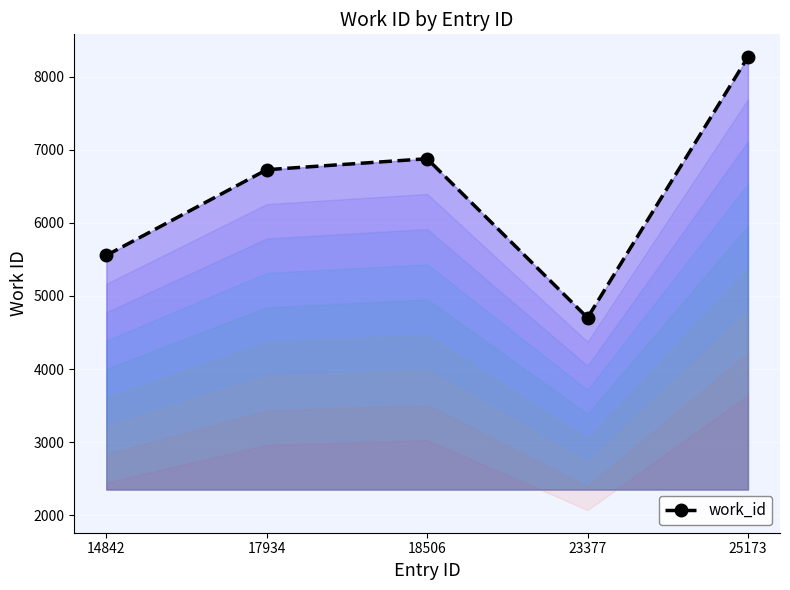

What is the change in value from 14842 to 17934?

+1173